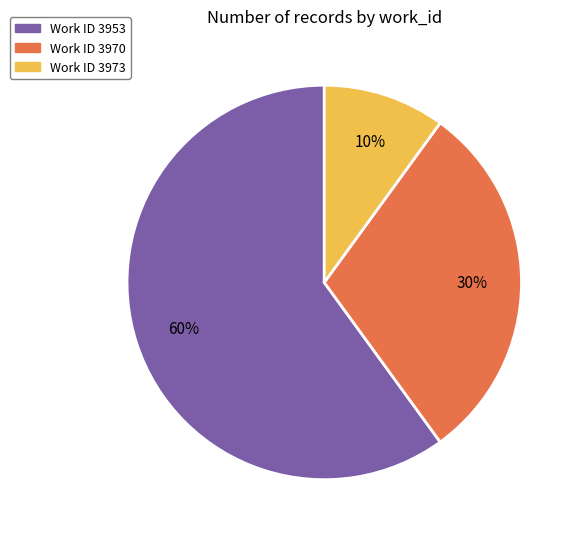

Count the number of slices in the pie.

3